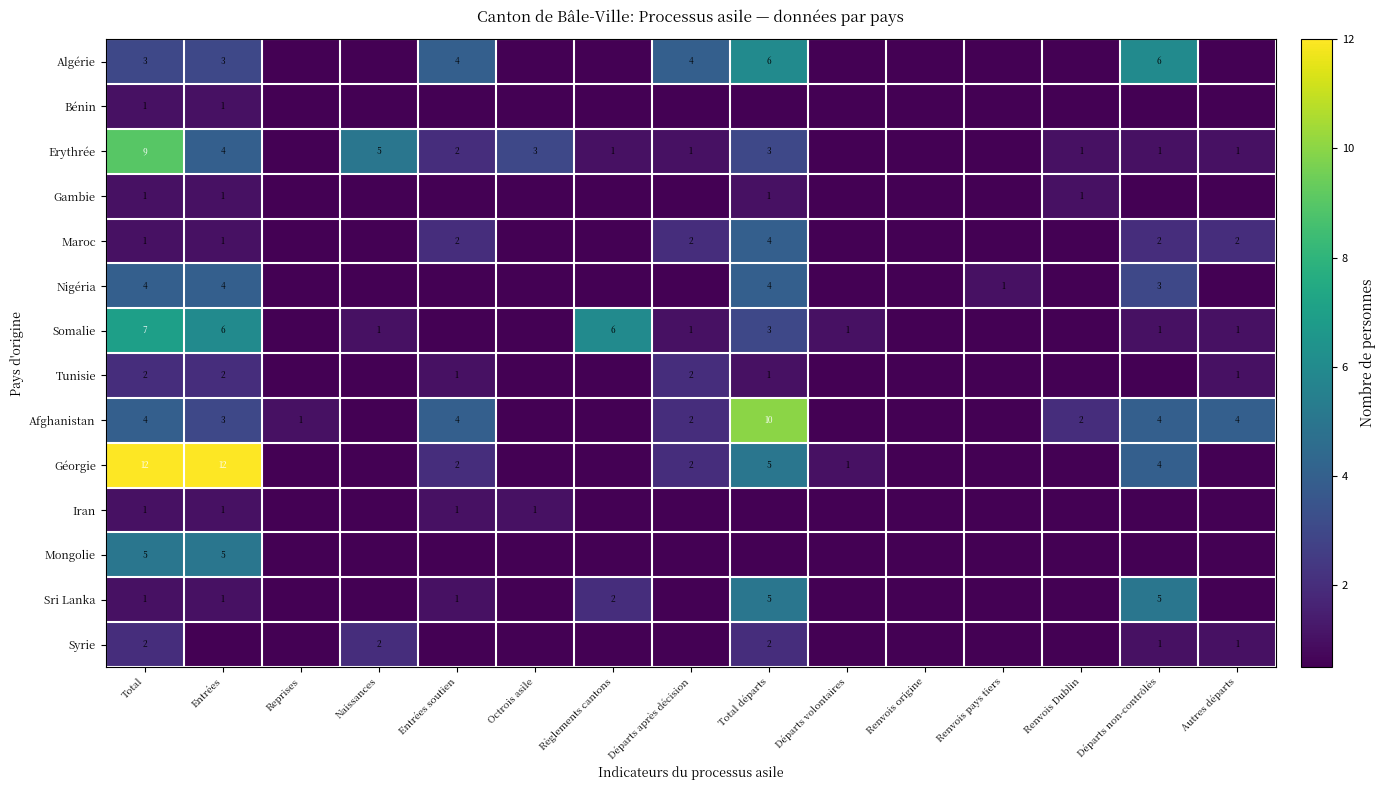

The value of Somalie at Départs après décision is 1. True or false?

True